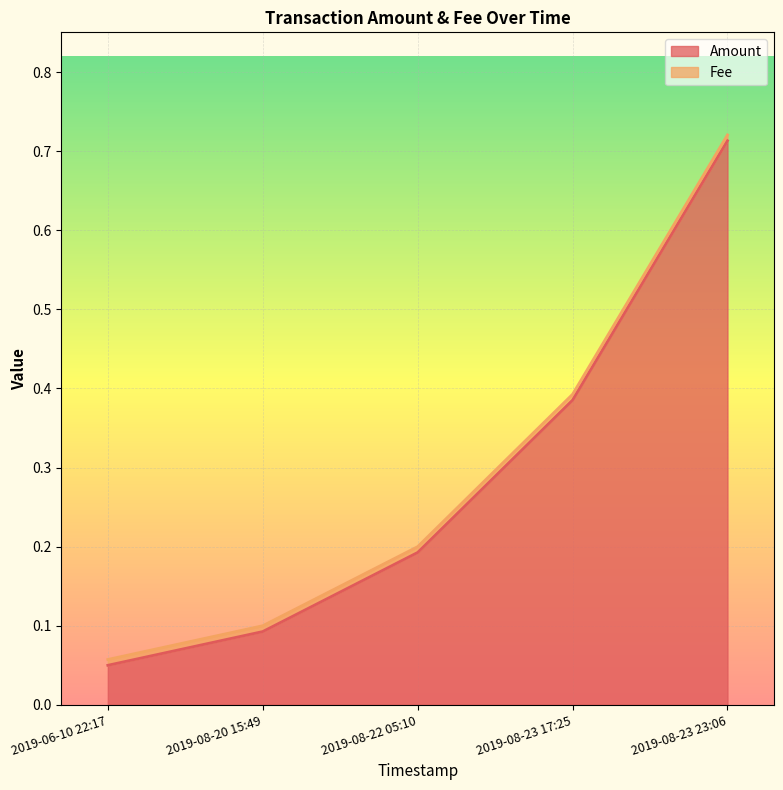

Rank the categories by Amount value from lowest to highest.

2019-06-10 22:17, 2019-08-20 15:49, 2019-08-22 05:10, 2019-08-23 17:25, 2019-08-23 23:06